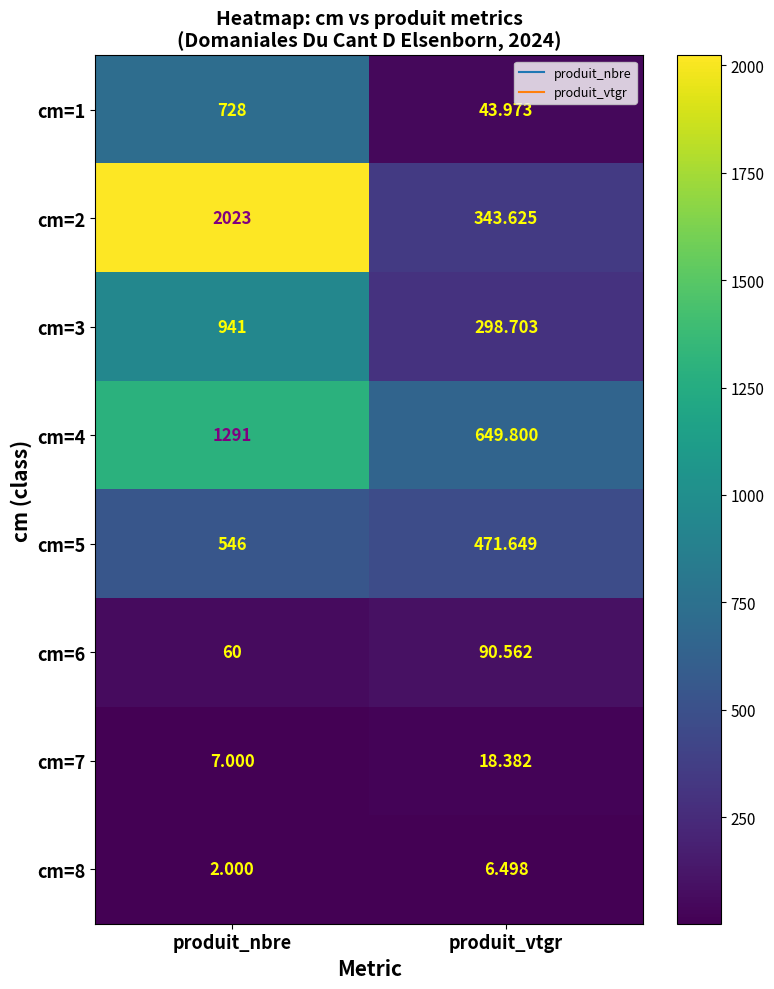

At which label is cm=3 closest to 619?

produit_vtgr